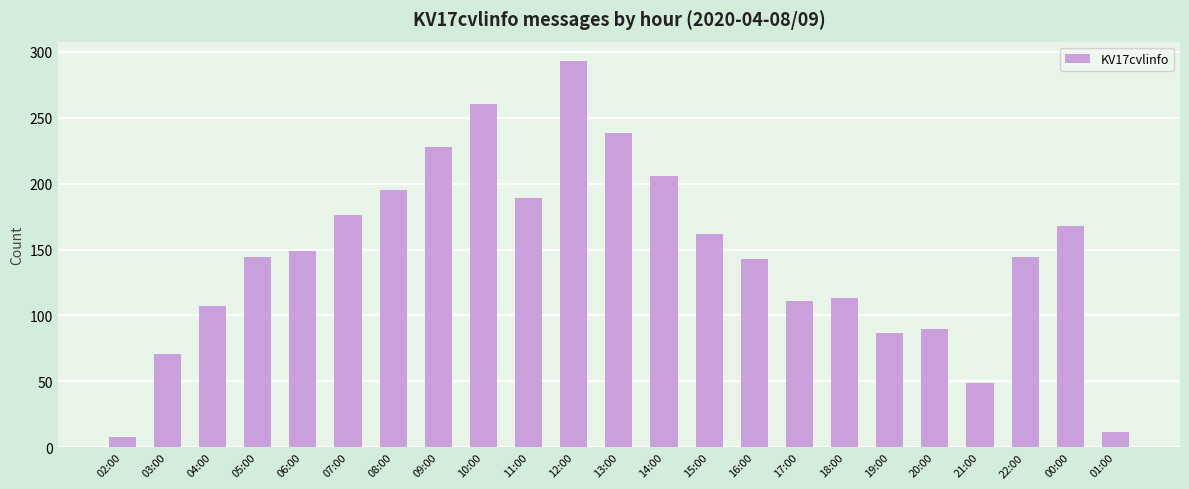

Between 18:00 and 10:00, which is larger?

10:00